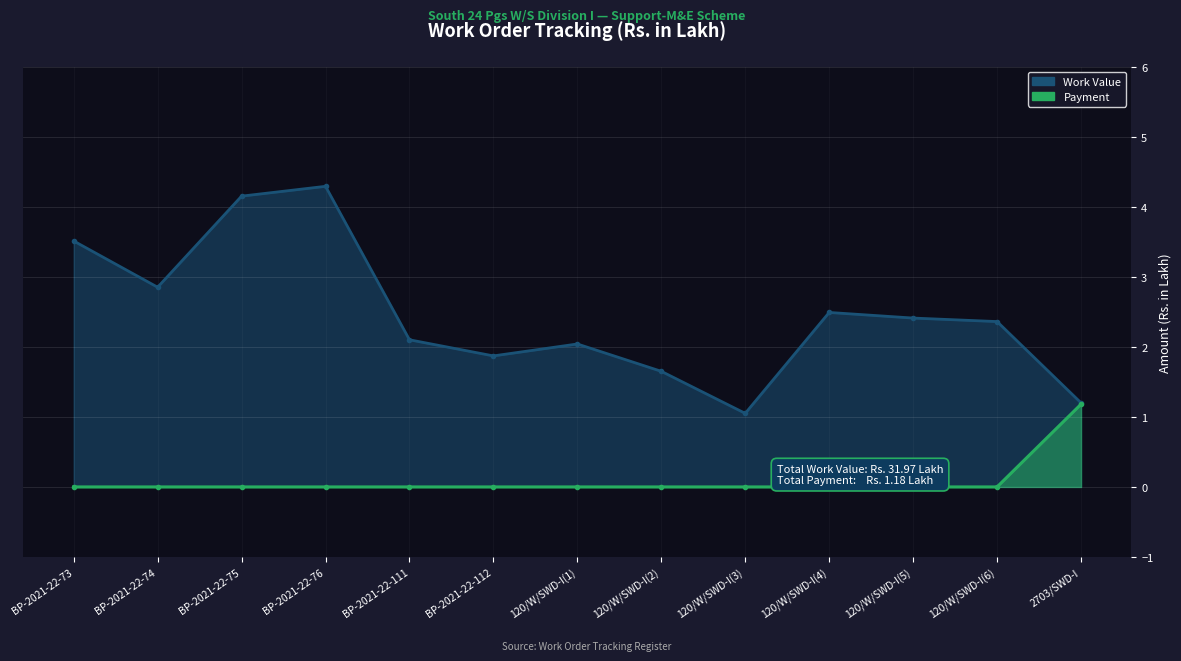

True or false: Work Value and Payment cross at least once.

False